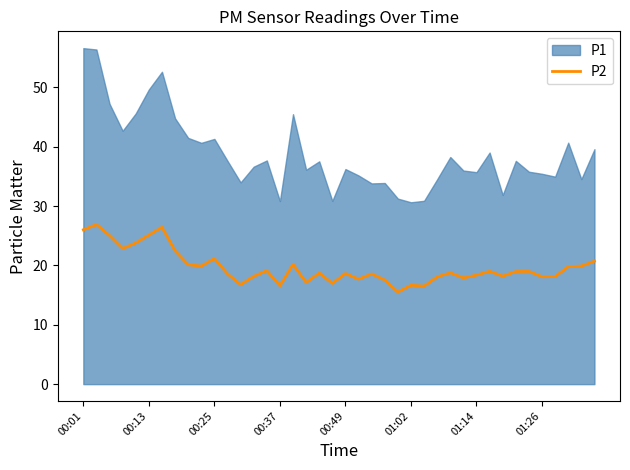

What is the minimum value for P2?

15.5